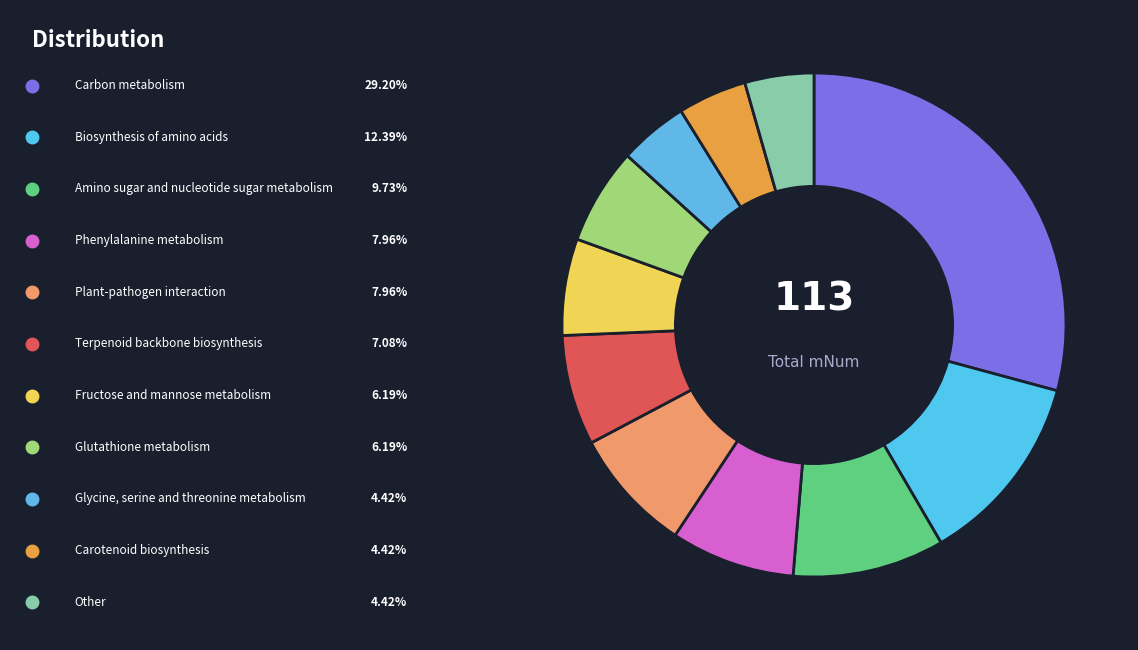

Is there any slice that represents more than half of the pie?

No